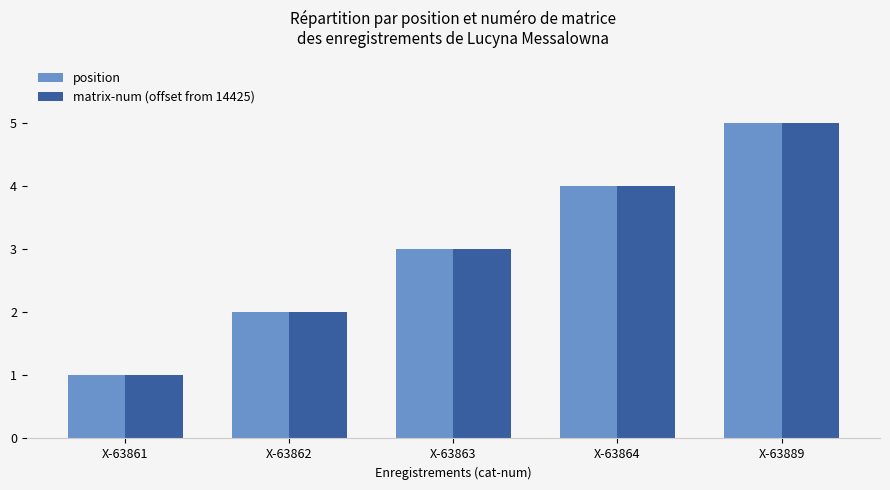

What is the smallest value displayed?

1